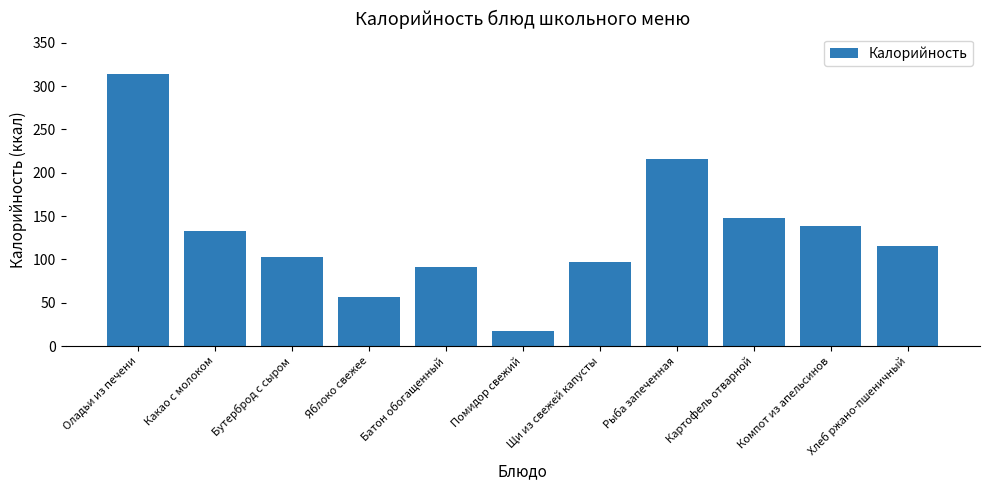

Reading right to left, list all the values displayed in this chart.

116.0	139.0	148.0	216.0	96.8	17.6	91.7	56.4	103.0	133.0	313.5